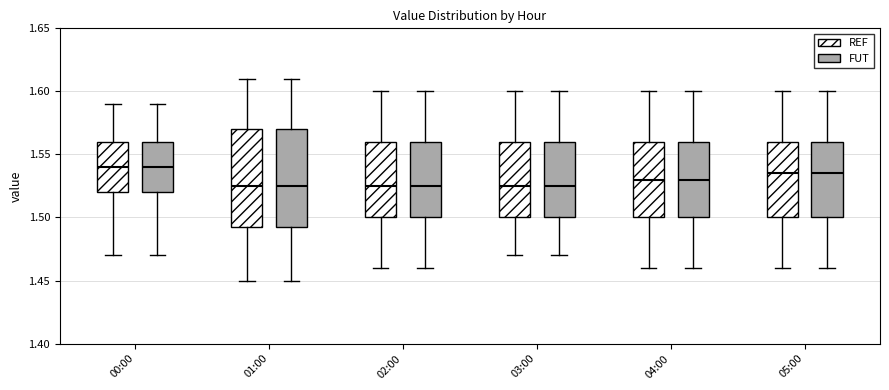

Where does the median line of the box for 02:00 (REF) sit on the y-axis? The values are not printed on the chart, so give them approximately, as read against the axis.

1.525